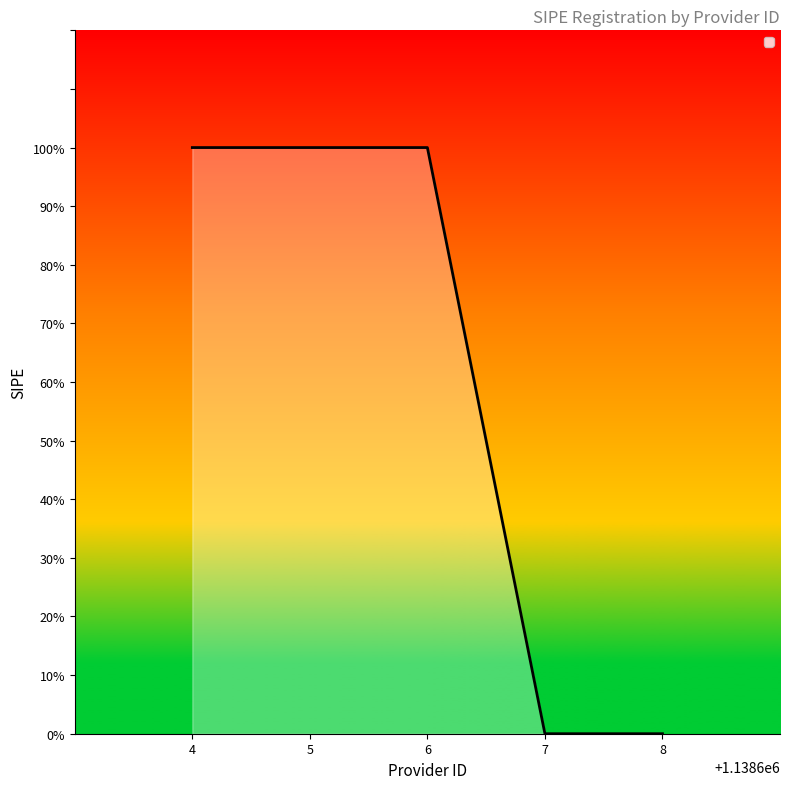

Is this an area chart (filled region under the line)?

Yes